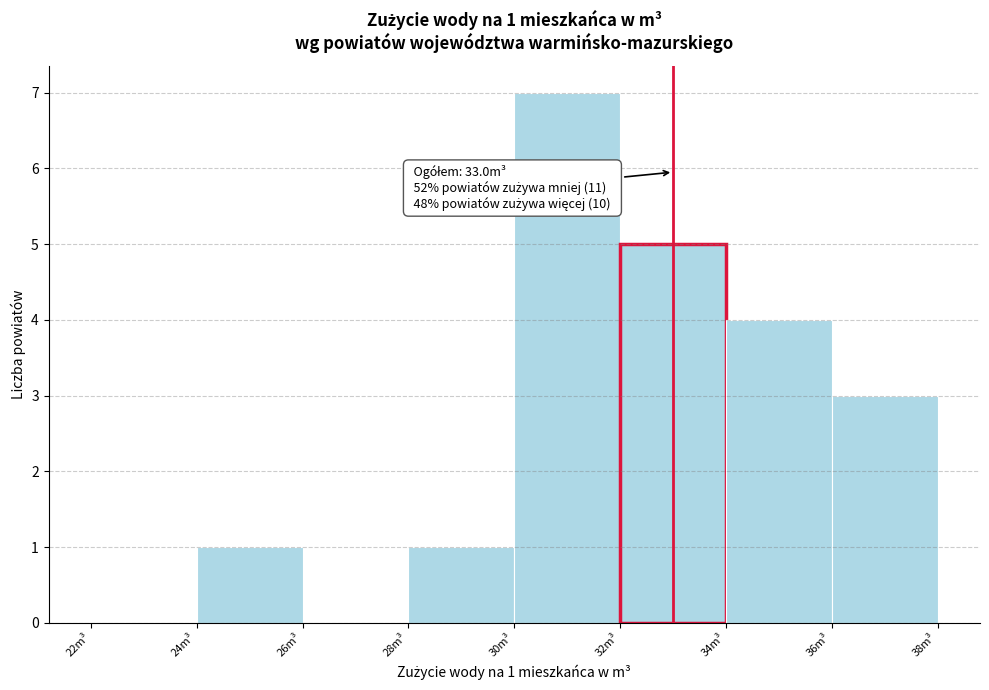

Over which range of the x-axis is the bar tallest?

30 to 32